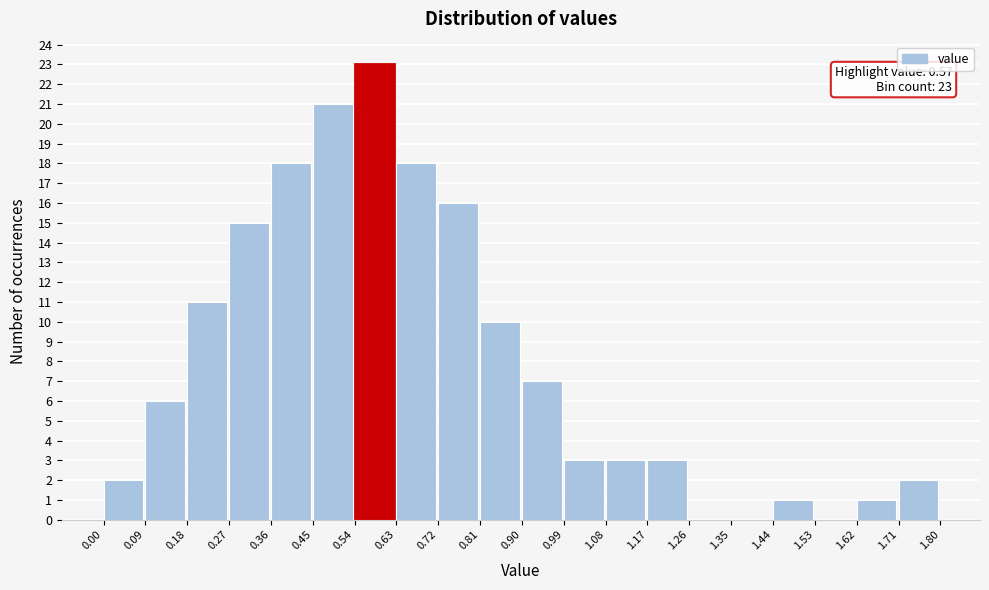

Which range on the x-axis has the tallest bar?

0.54 to 0.63